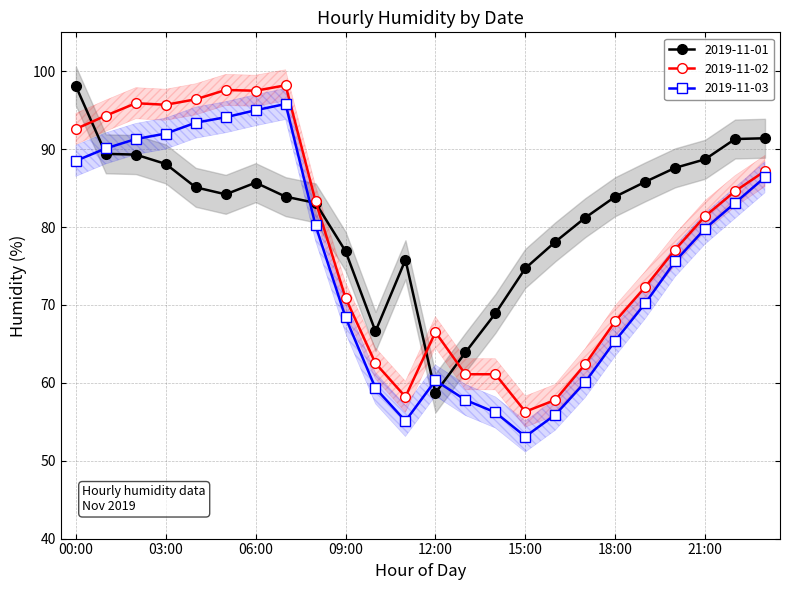

True or false: 2019-11-03 and 2019-11-02 intersect in this chart.

False